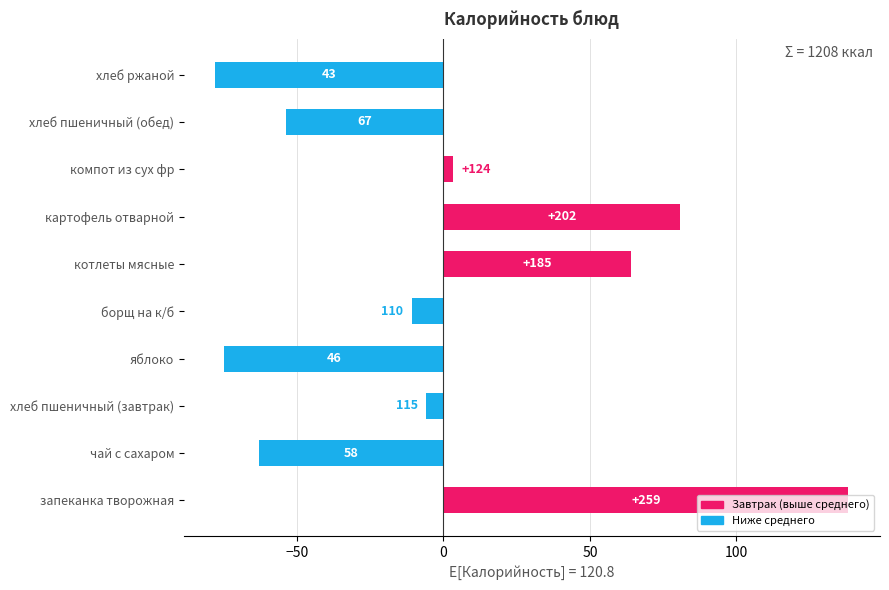

List the labels in order of value, largest first.

запеканка творожная, картофель отварной, котлеты мясные, компот из сух фр, хлеб пшеничный (завтрак), борщ на к/б, хлеб пшеничный (обед), чай с сахаром, яблоко, хлеб ржаной